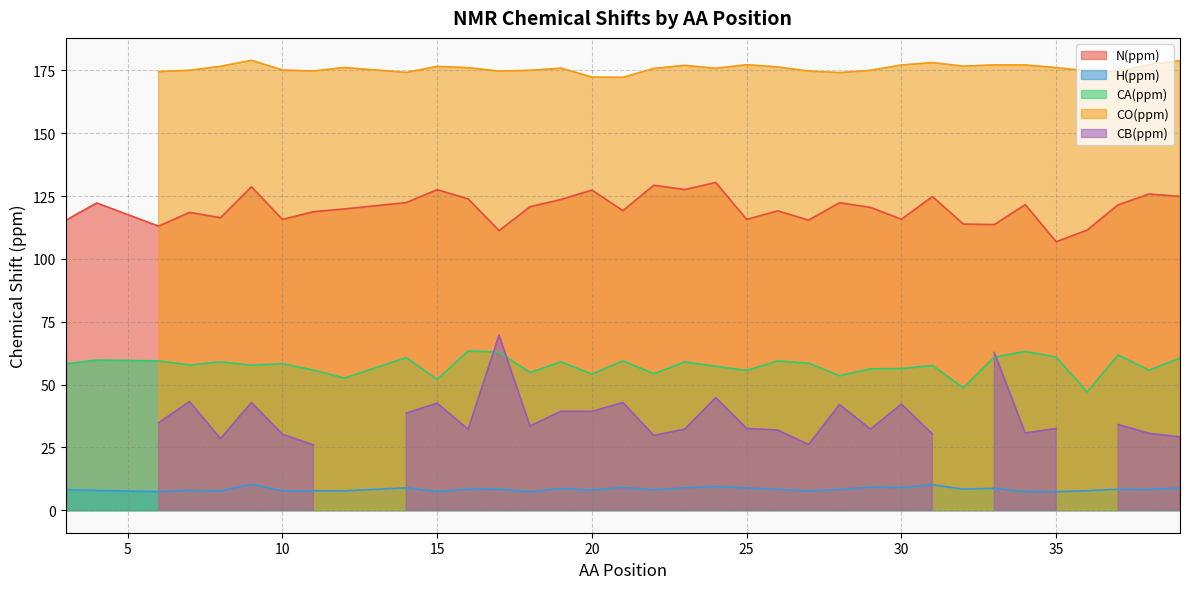

True or false: N(ppm) and H(ppm) cross at least once.

False